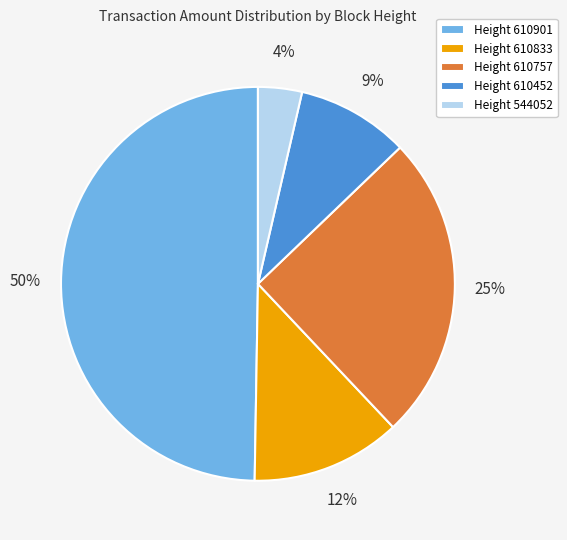

How many slices are in this pie chart?

5